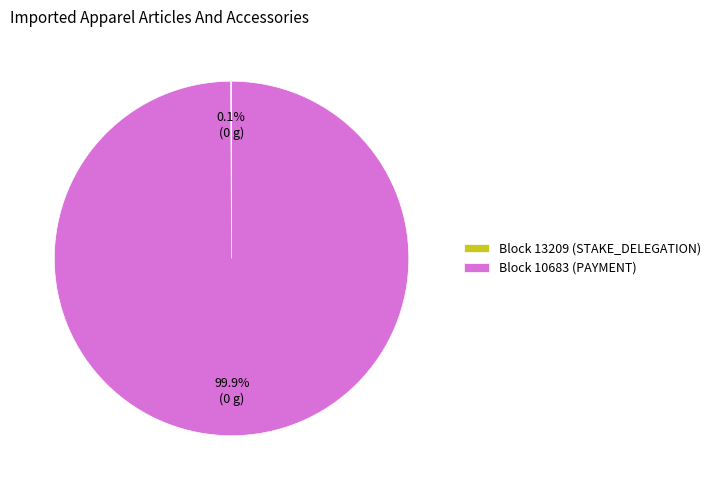

What portion of the pie excludes Block 10683 (PAYMENT)?

0.1%